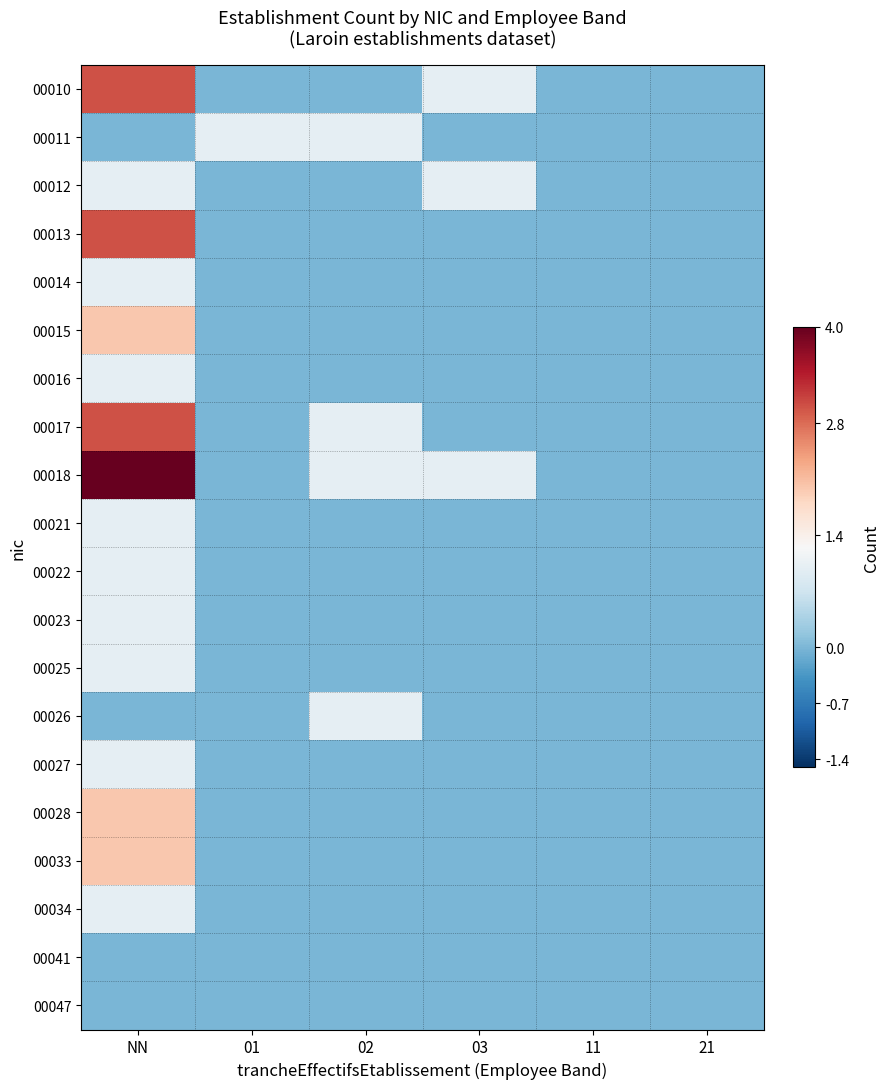

At 11, list the series in order from largest to smallest.

00010, 00011, 00012, 00013, 00014, 00015, 00016, 00017, 00018, 00021, 00022, 00023, 00025, 00026, 00027, 00028, 00033, 00034, 00041, 00047